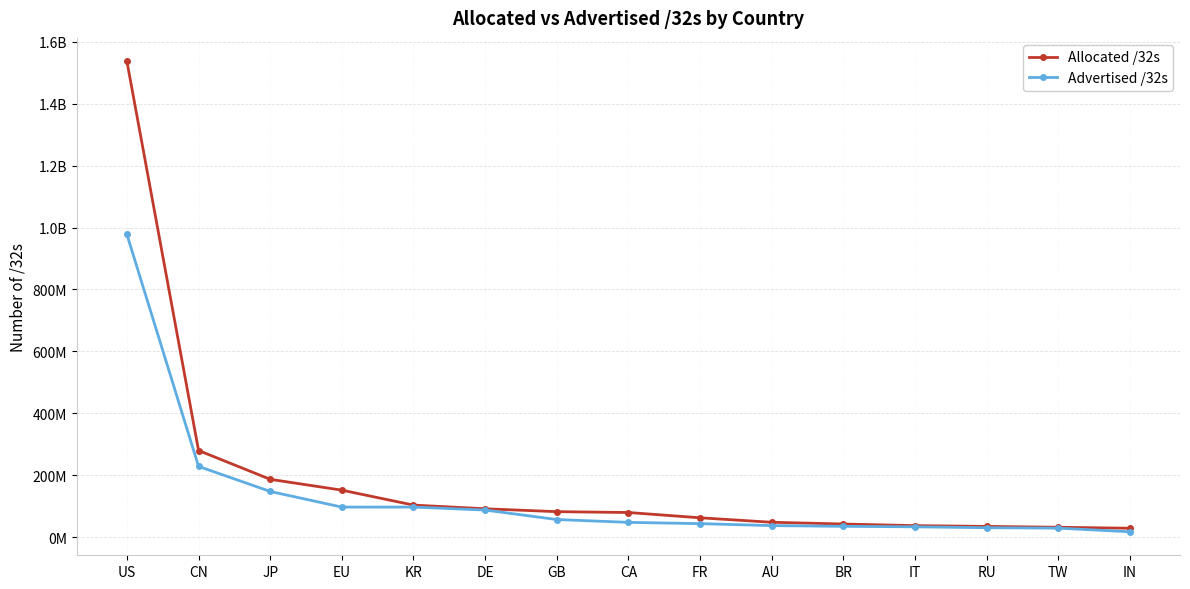

True or false: Advertised /32s has a value of 22529676 at FR.

False